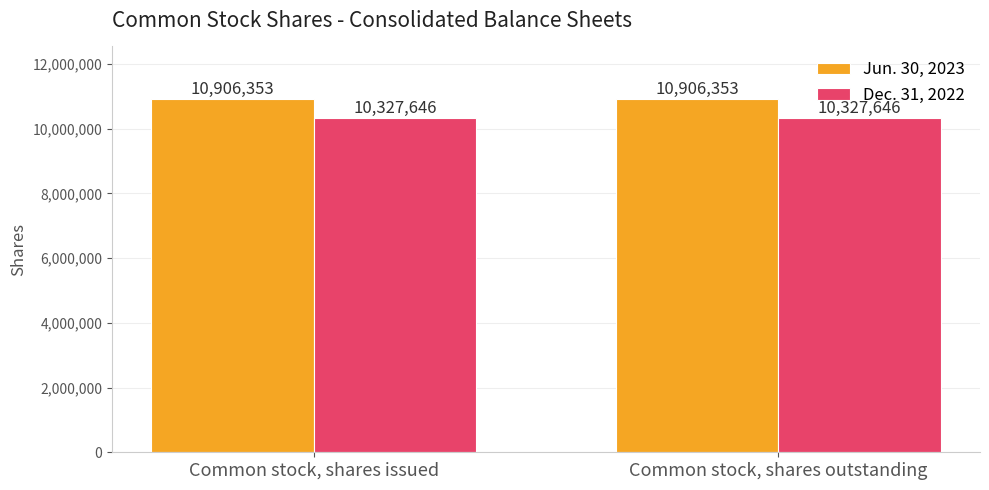

What is the lowest value of the Jun. 30, 2023 series?

10906353